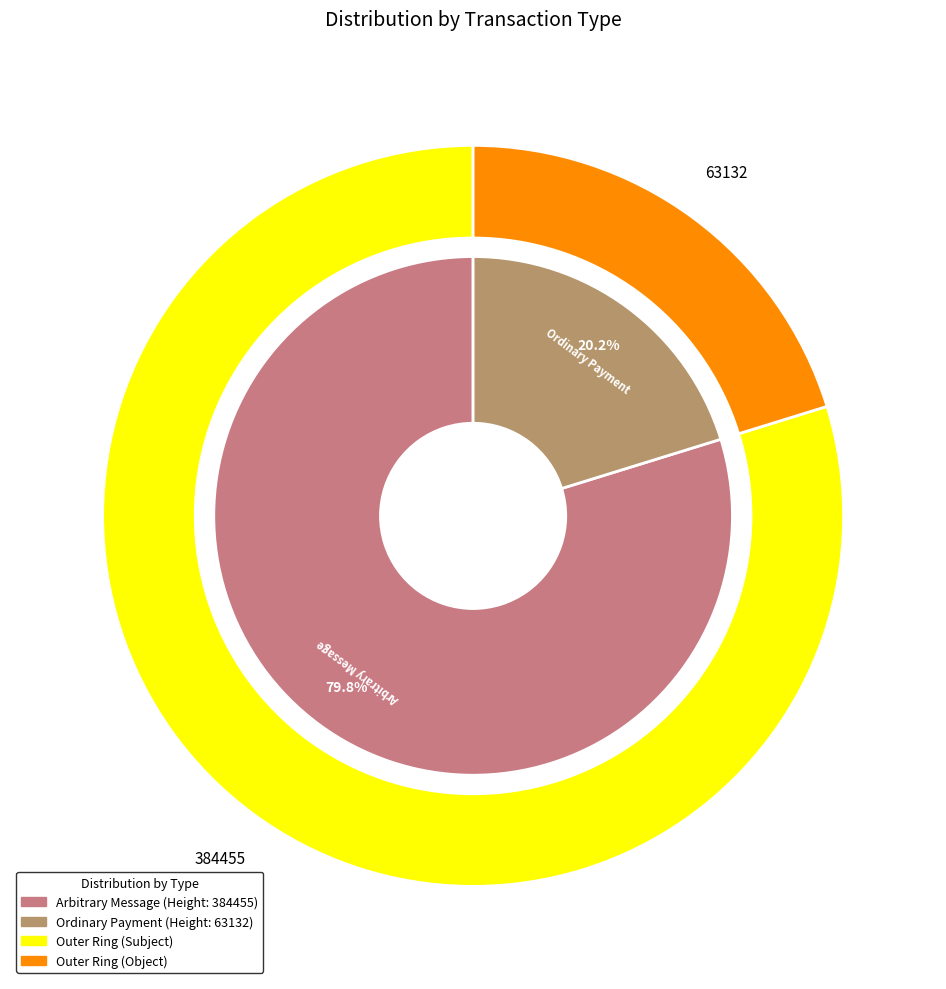

To the nearest percent, what percentage of the pie is 63132?

20%